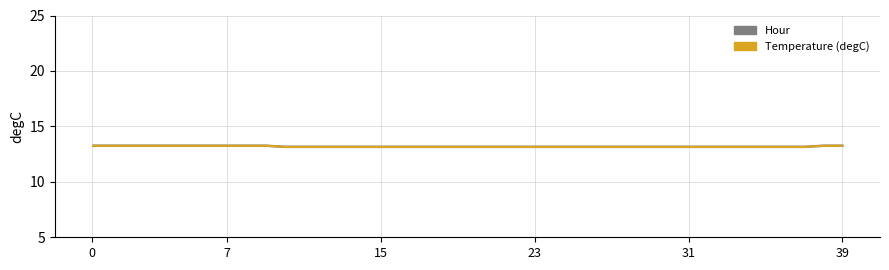

How many lines are shown in the chart?

2